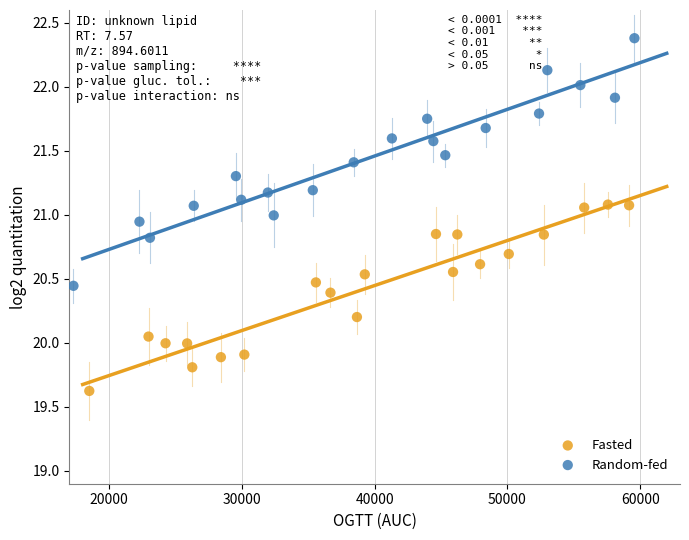

Which series contains the highest Y value?

Random-fed